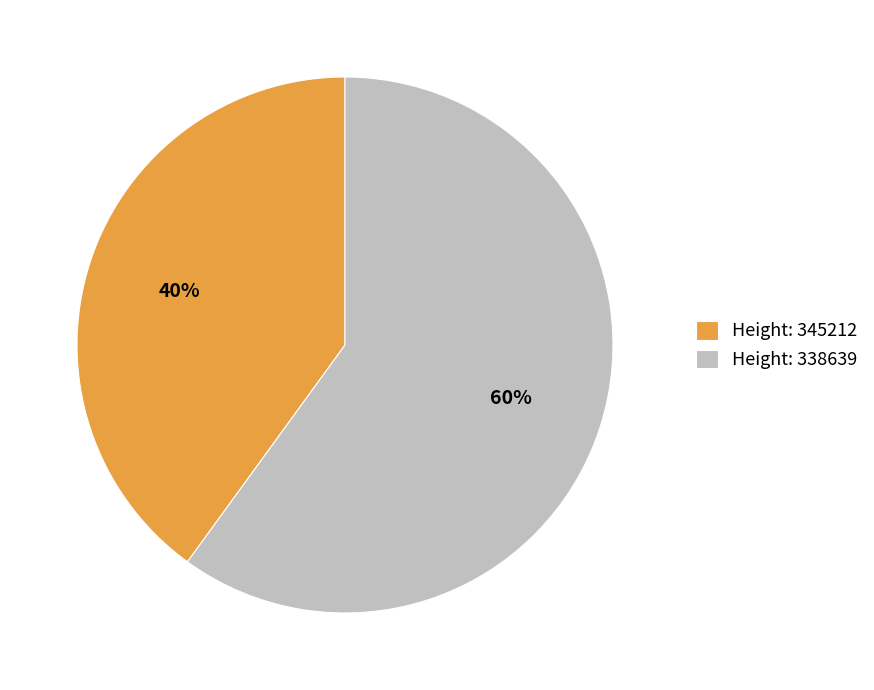

Which has a higher value, Height: 338639 or Height: 345212?

Height: 338639